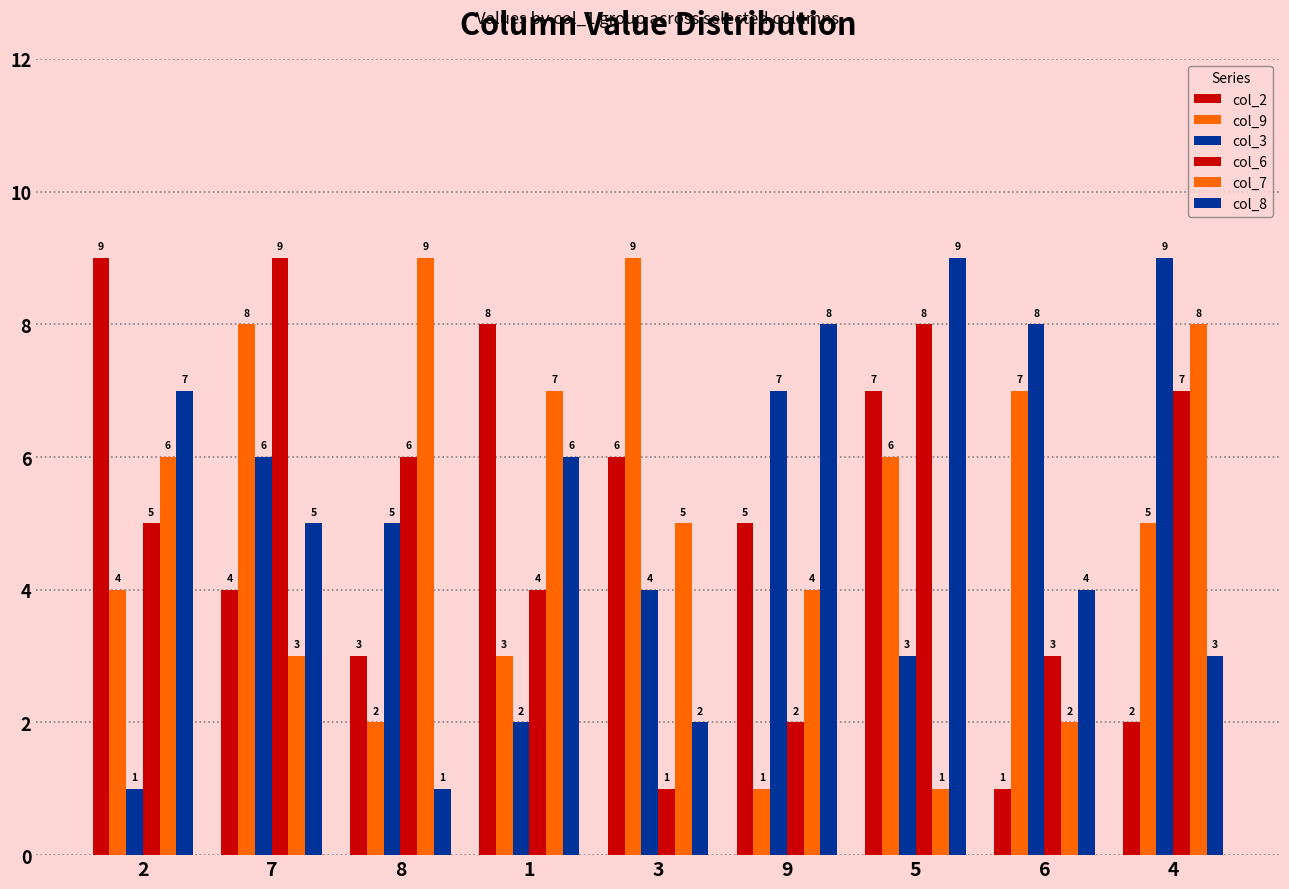

What is the average value of the col_6 series?

5